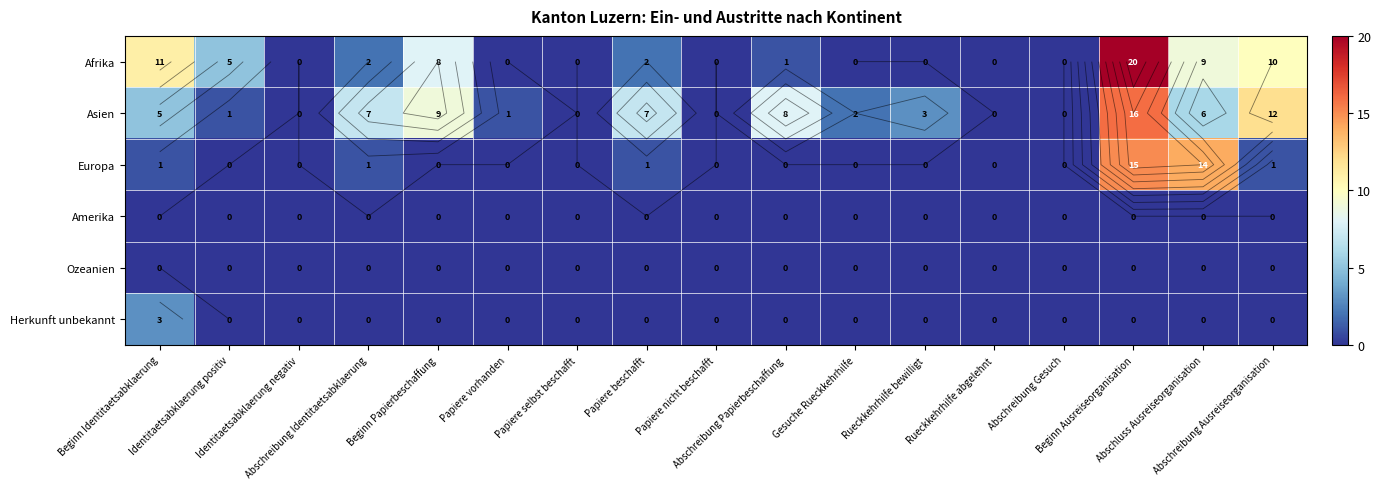

Count the Herkunft unbekannt values in the range 0 to 1.

16